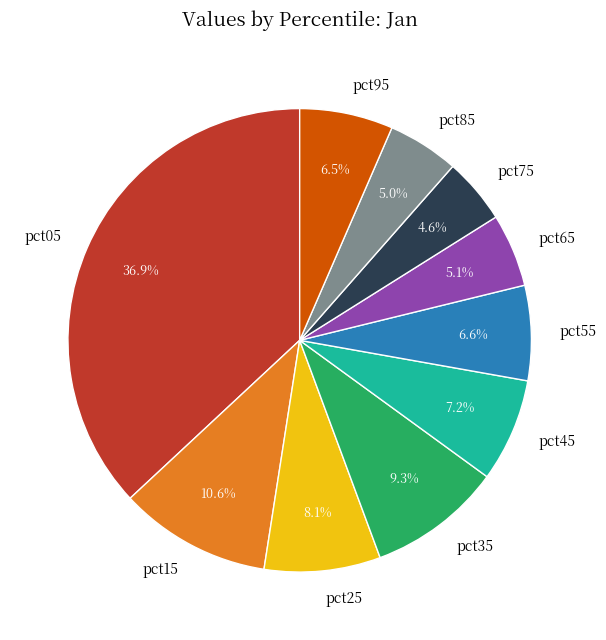

To the nearest percent, what percentage of the pie is pct35?

9%